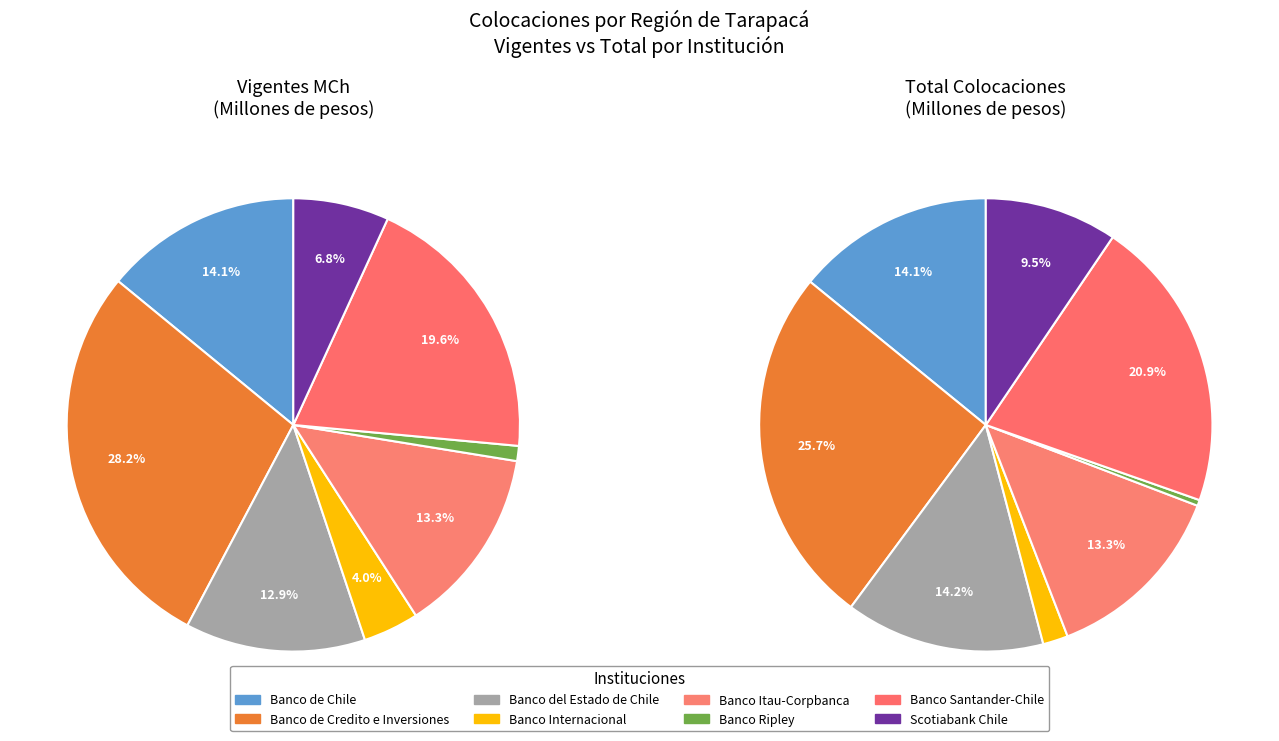

Combined, do 4 and 3 account for over 50%?

No